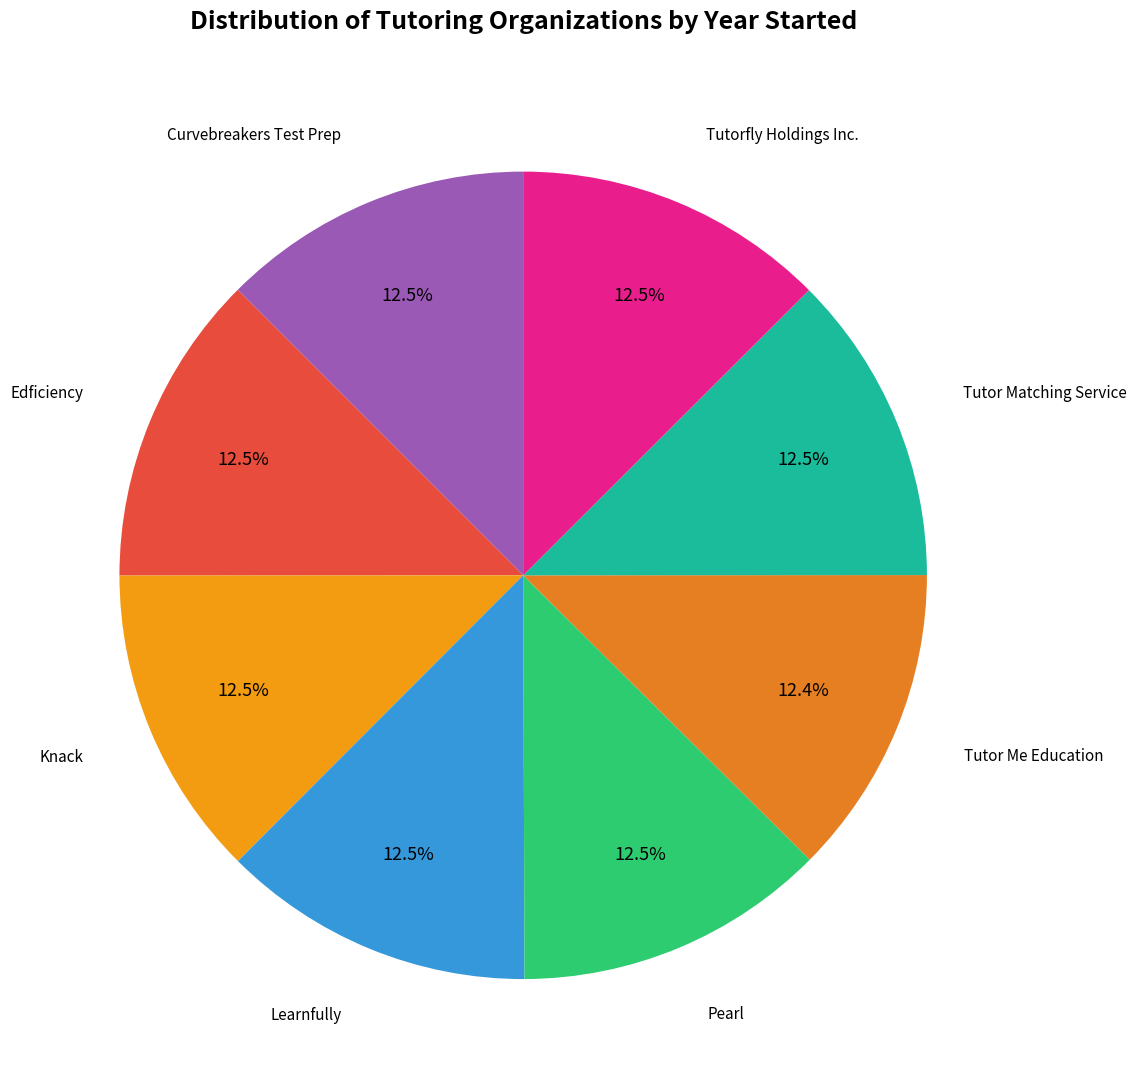

Rank the categories by value from lowest to highest.

Tutor Me Education, Tutor Matching Service, Curvebreakers Test Prep, Edficiency, Knack, Pearl, Tutorfly Holdings Inc., Learnfully